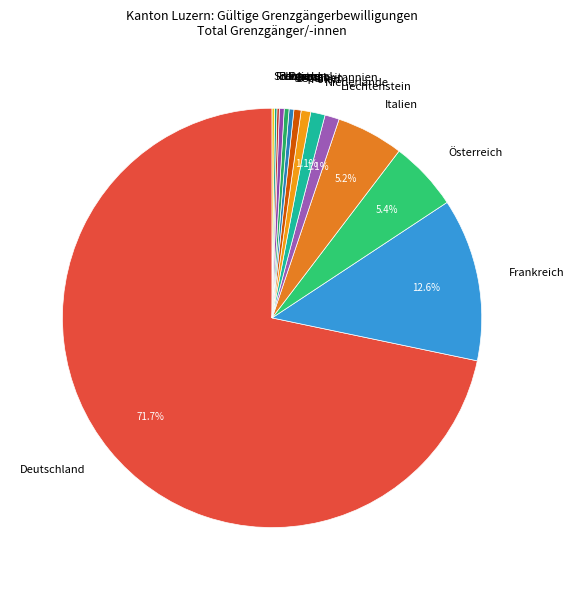

Which slice is the largest?

Deutschland